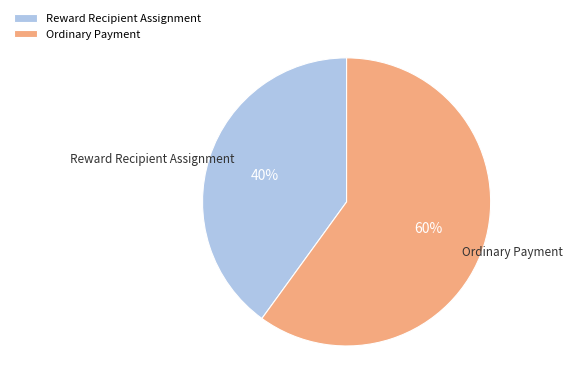

Which slice represents more than half of the pie?

Ordinary Payment